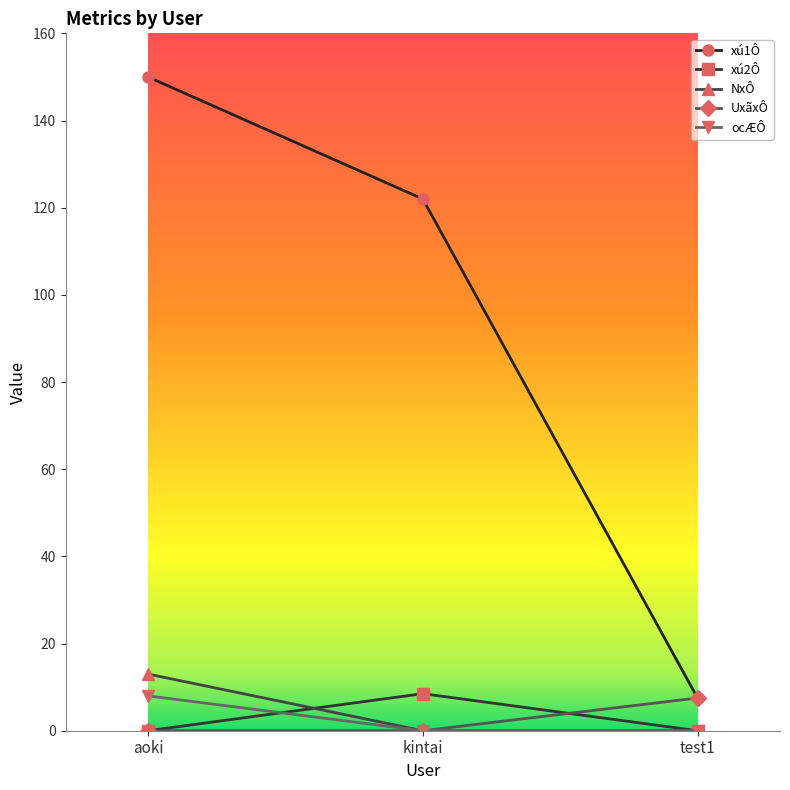

Reading left to right, list all the values displayed in this chart.

xú1Ô: aoki=150.0	kintai=122.0	test1=7.5
xú2Ô: aoki=0.0	kintai=8.5	test1=0.0
NxÔ: aoki=13.0	kintai=0.0	test1=0.0
UxãxÔ: aoki=0.0	kintai=0.0	test1=7.5
ocÆÔ: aoki=8.0	kintai=0.0	test1=0.0